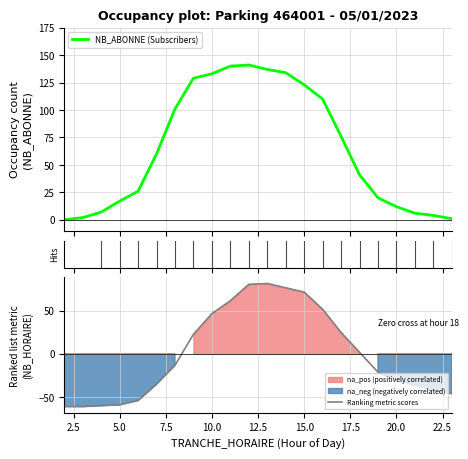

Rank the series by their average value, from lowest to highest.

Ranking metric scores, NB_ABONNE (Subscribers)